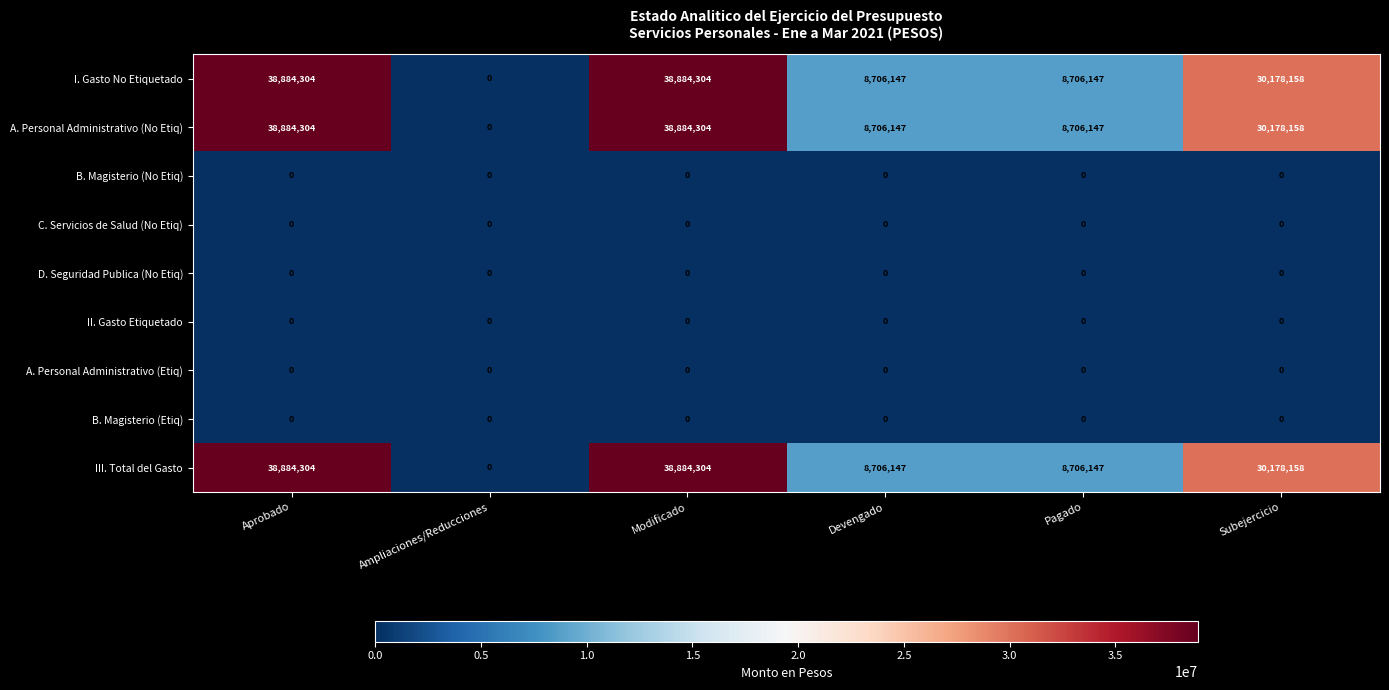

What is the difference between the second highest and minimum values in the A. Personal Administrativo (No Etiq) series?

38884304